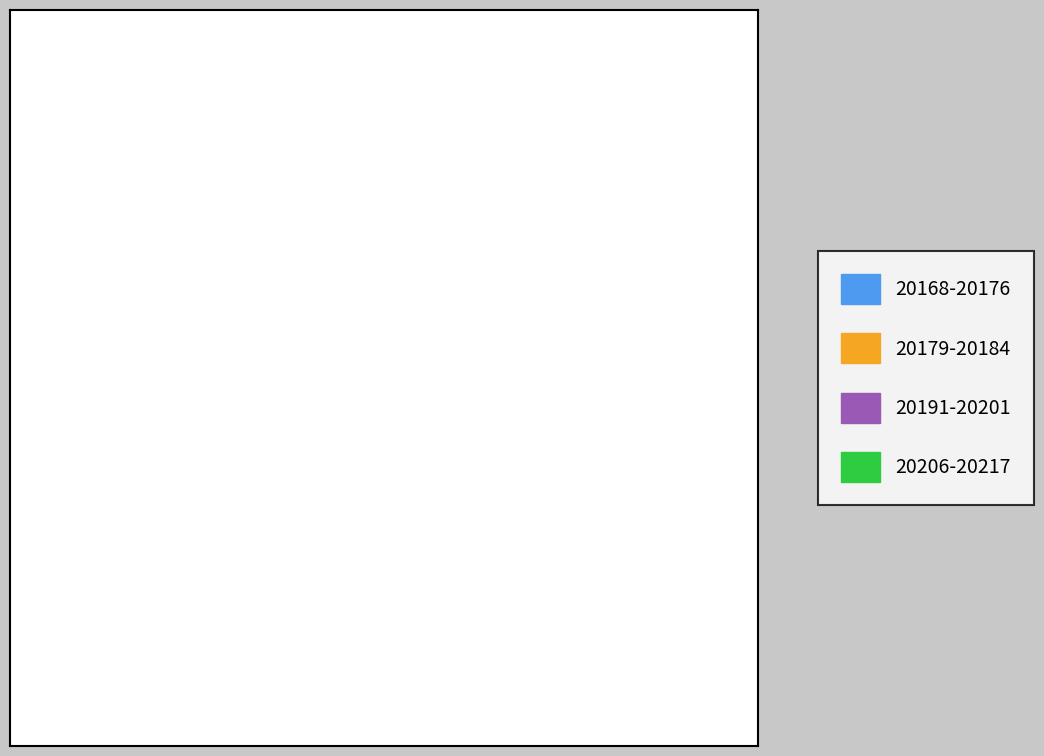

What percentage is NOT represented by 20179-20184?

75.0%